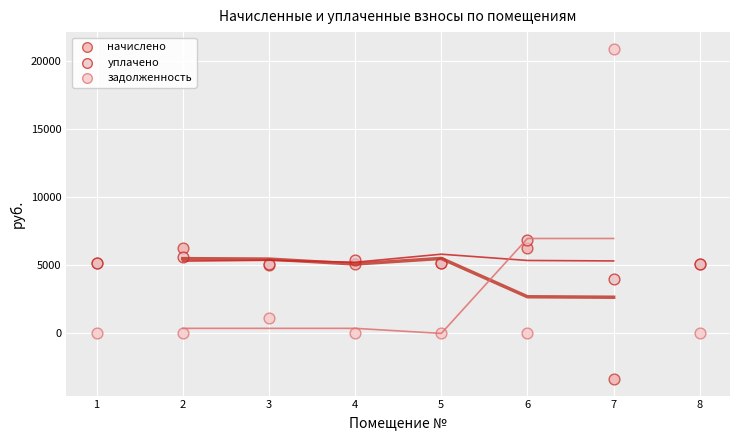

Which series reaches the minimum Y coordinate?

начислено